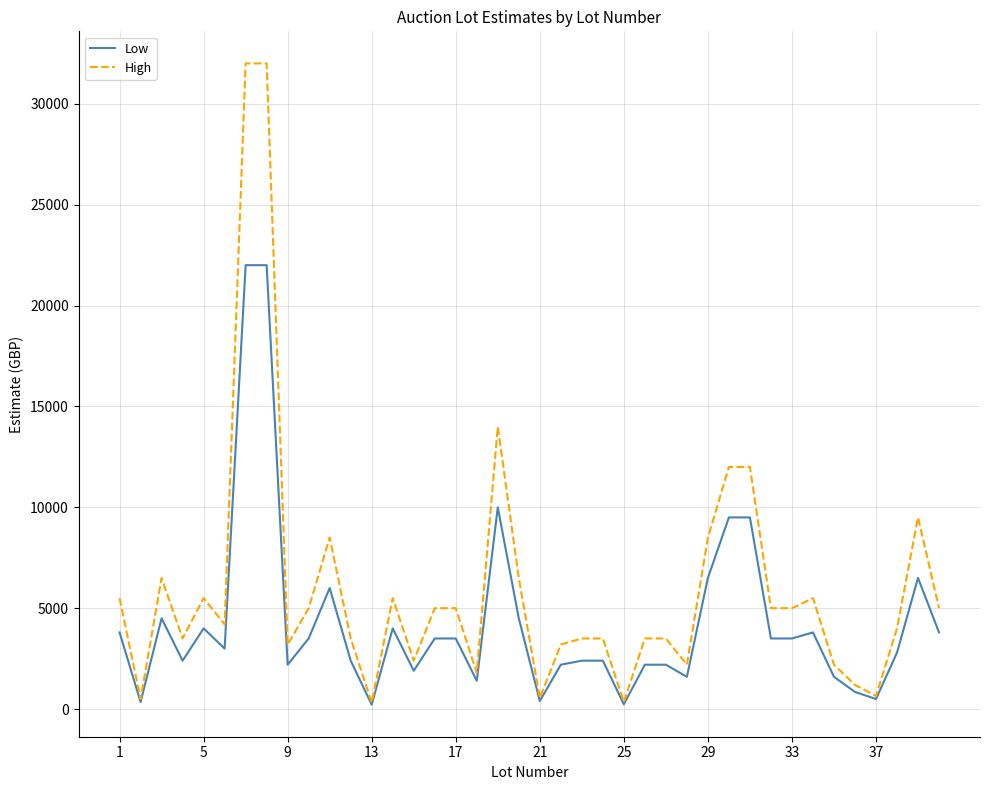

What is the difference between the maximum and second lowest values in the Low series?

21760